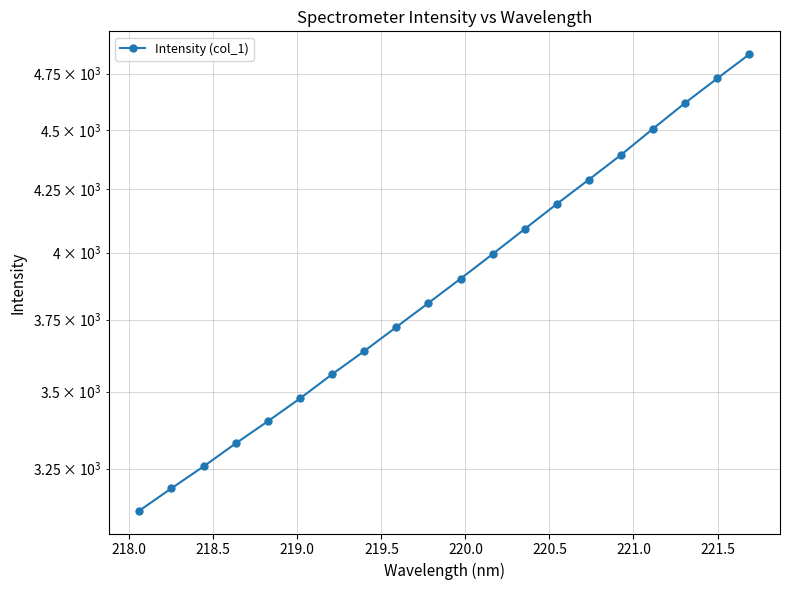

What is the minimum value shown in the chart?

3121.7